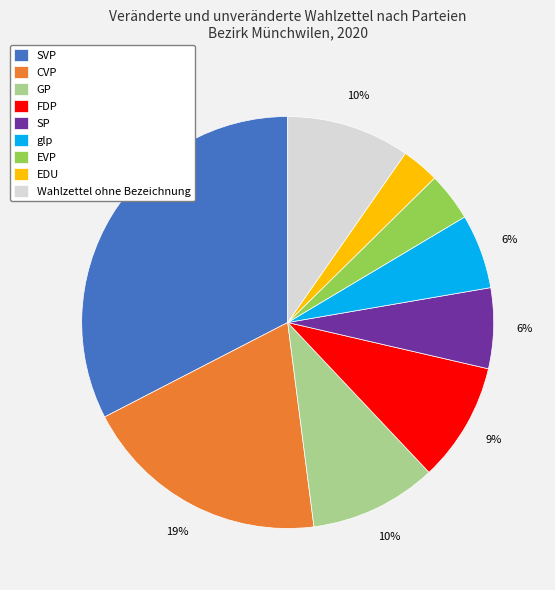

Is EDU the majority of the pie?

No